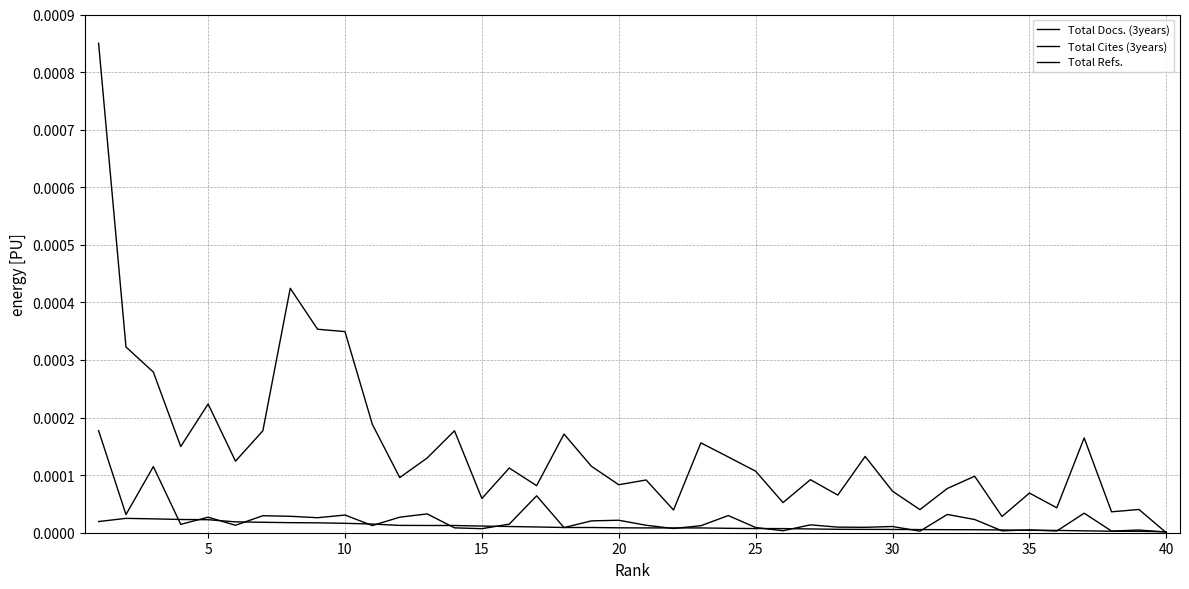

At how many categories does at least one series exceed 0?

40